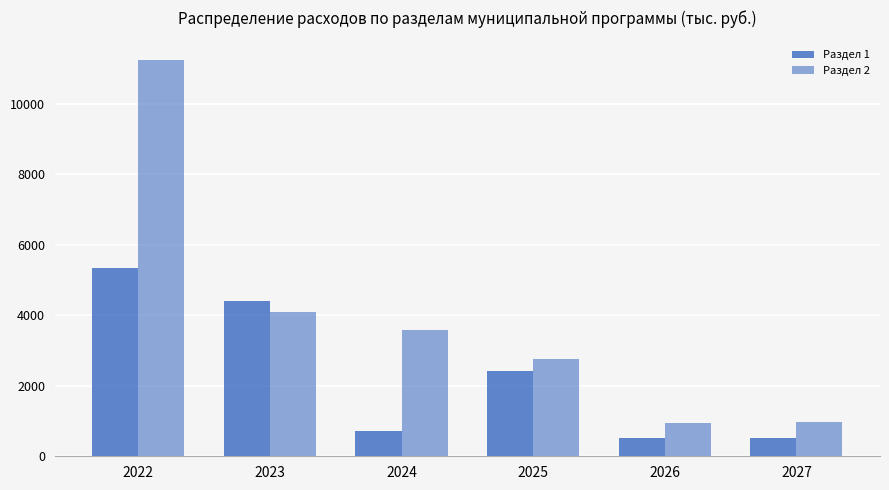

Does the chart contain stacked bars?

No